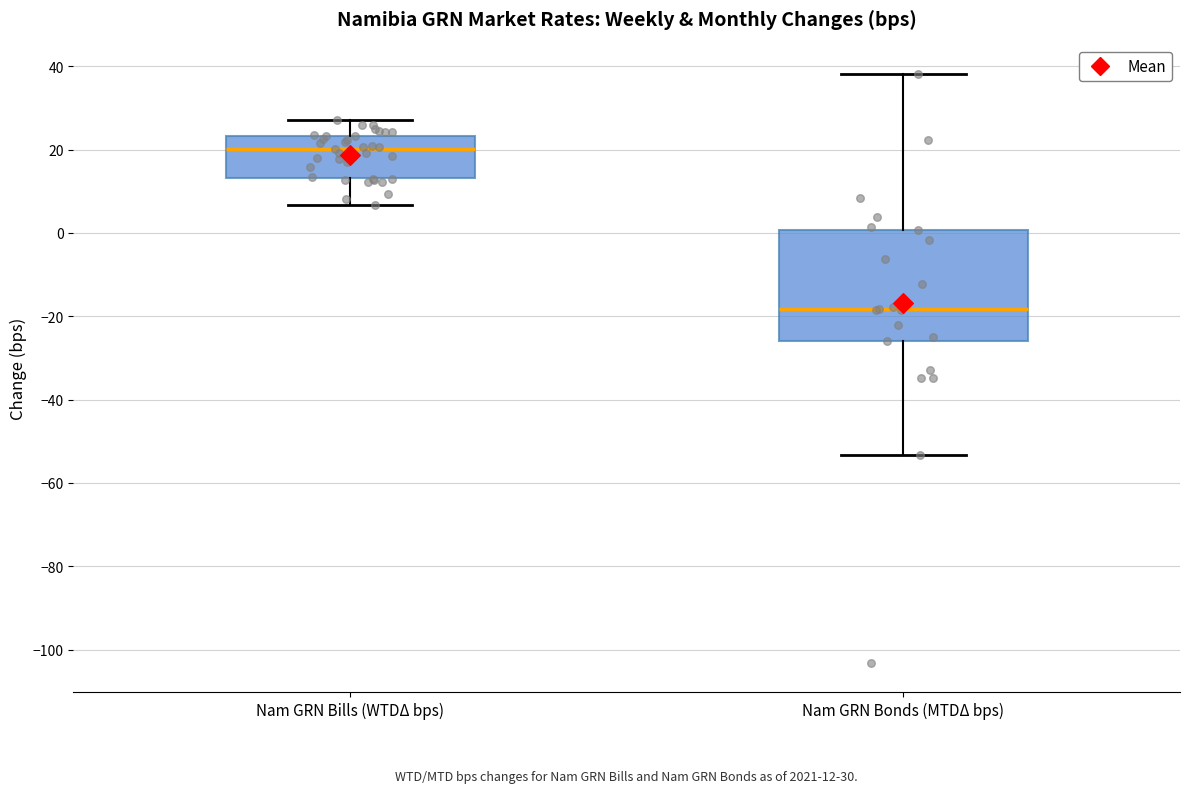

Which box has the lowest median line?

Nam GRN Bonds (MTDΔ bps)